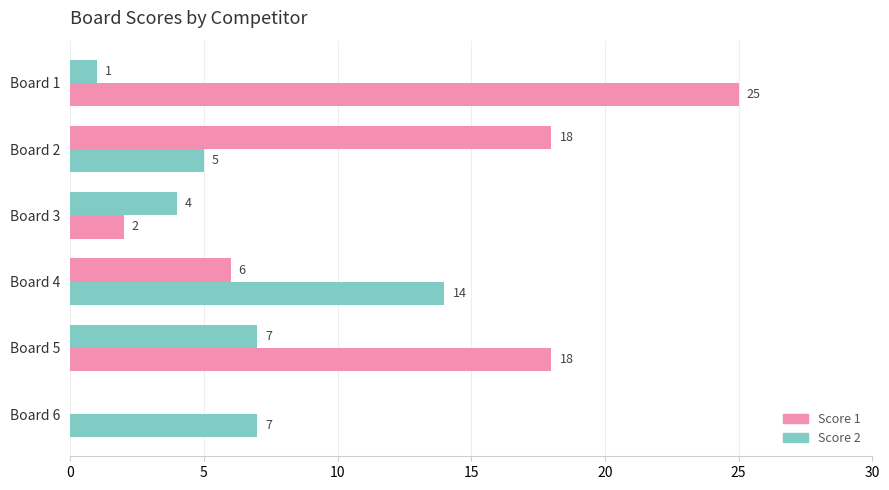

How many values in Score 2 are above zero?

5